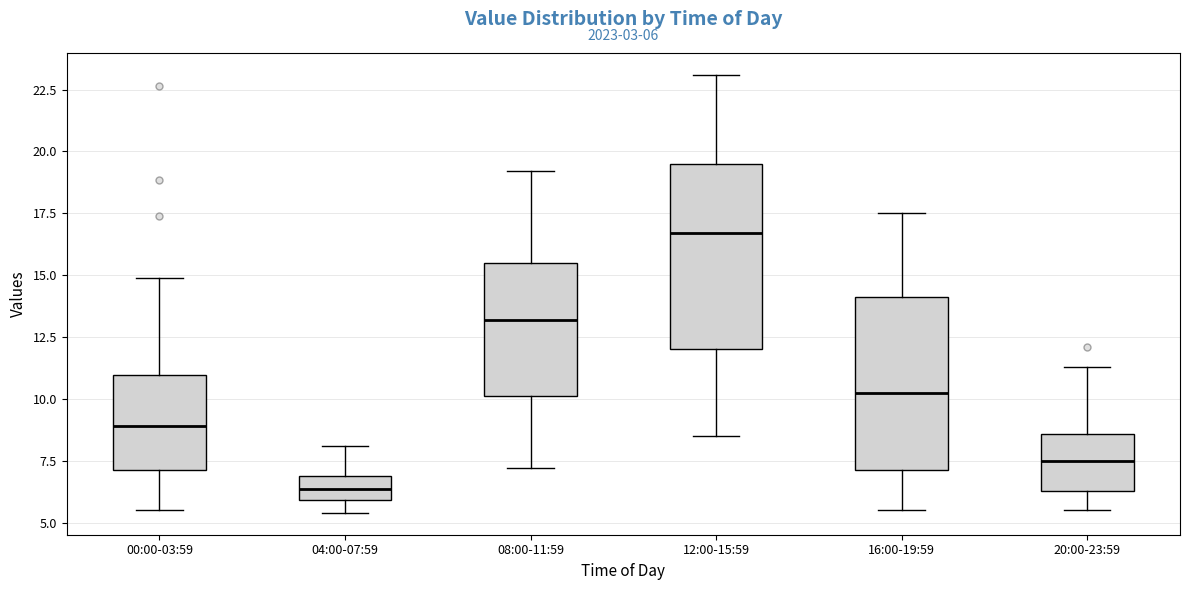

Which box has the lowest median line?

04:00-07:59